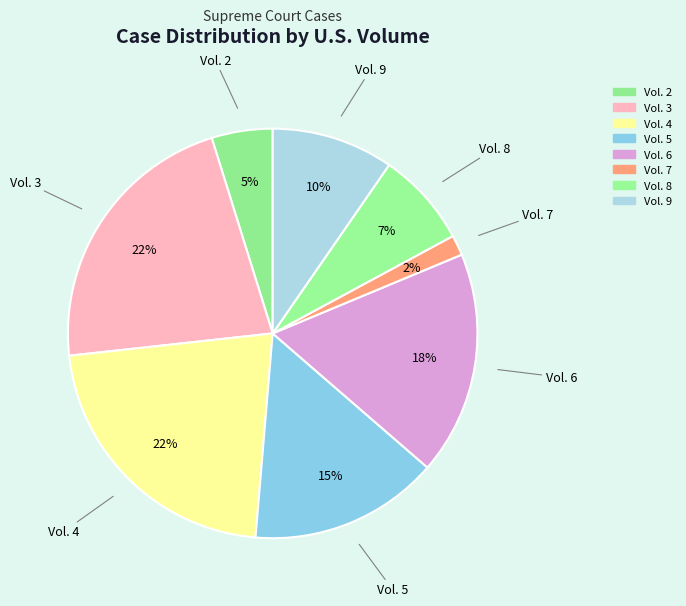

Count the number of slices in the pie.

8